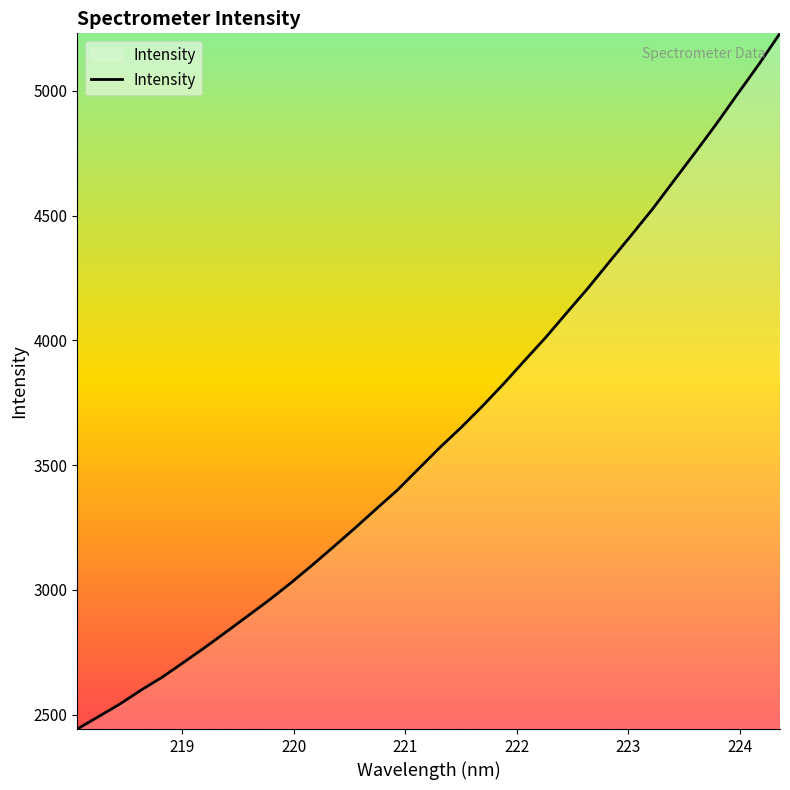

What is the difference between the maximum and minimum values?

2788.9